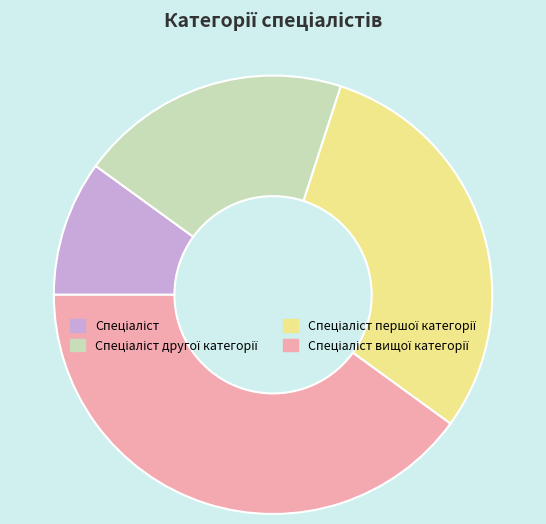

Is there a majority slice in this chart?

No